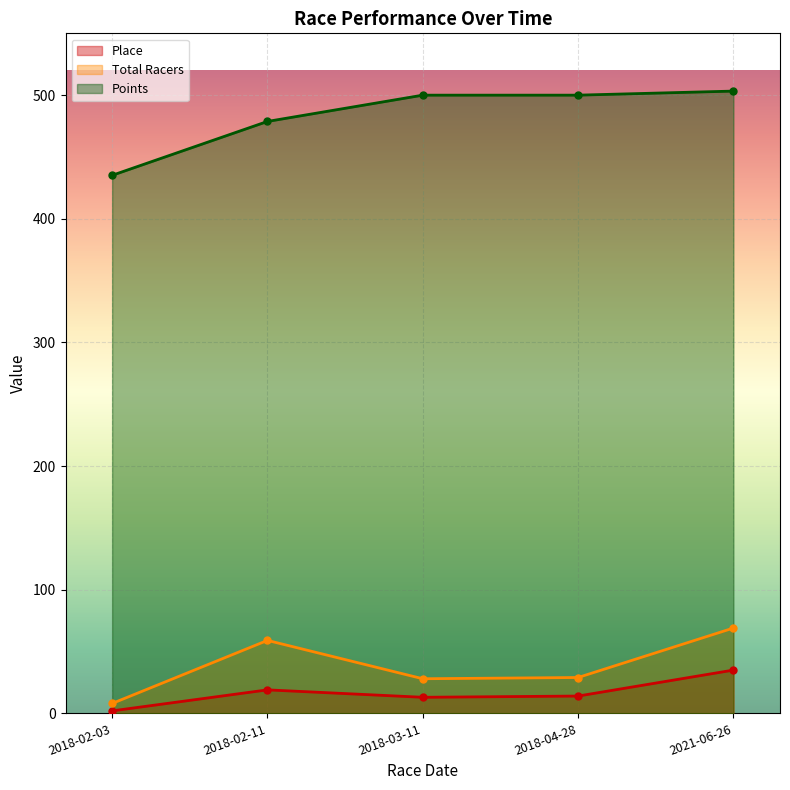

Reading right to left, what are all the values shown in this chart?

Place: 35.0	14.0	13.0	19.0	2.0
Total Racers: 69.0	29.0	28.0	59.0	8.0
Points: 503.3	500.0	500.0	478.7	435.2